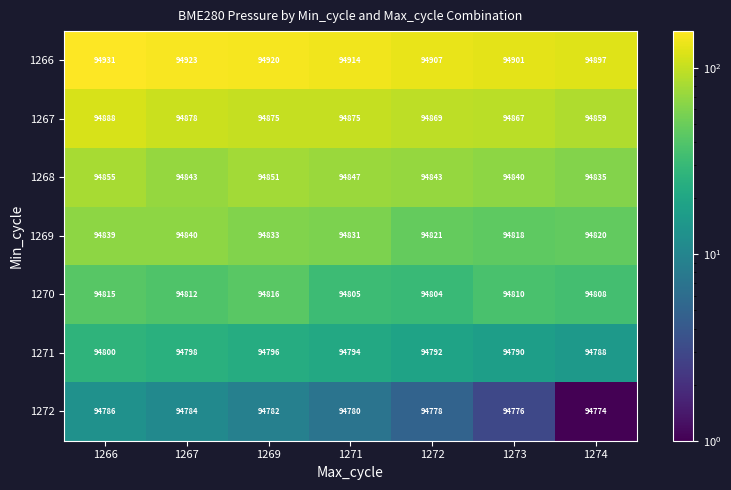

What is the difference between the highest and lowest values at 1271?

134